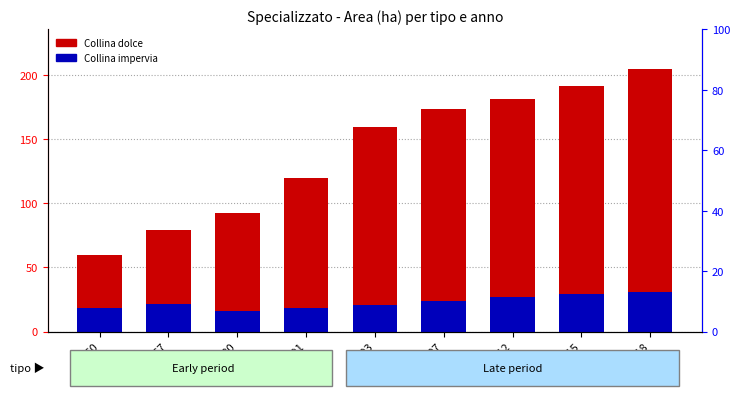

What are all the series names shown in the legend?

Collina dolce, Collina impervia